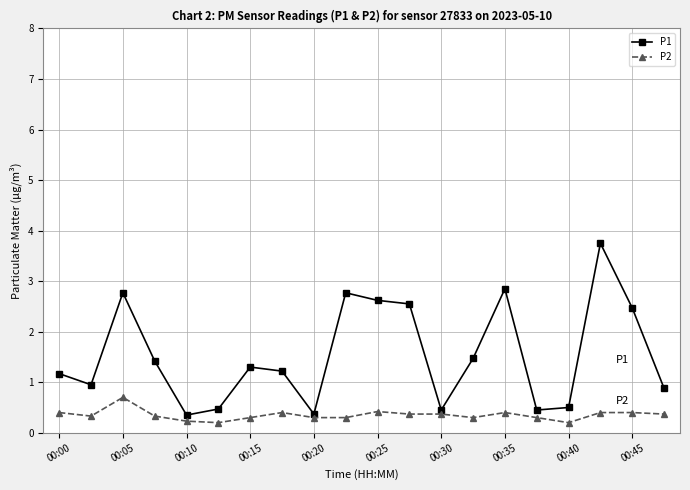

What is the highest value of the P2 series?

0.7